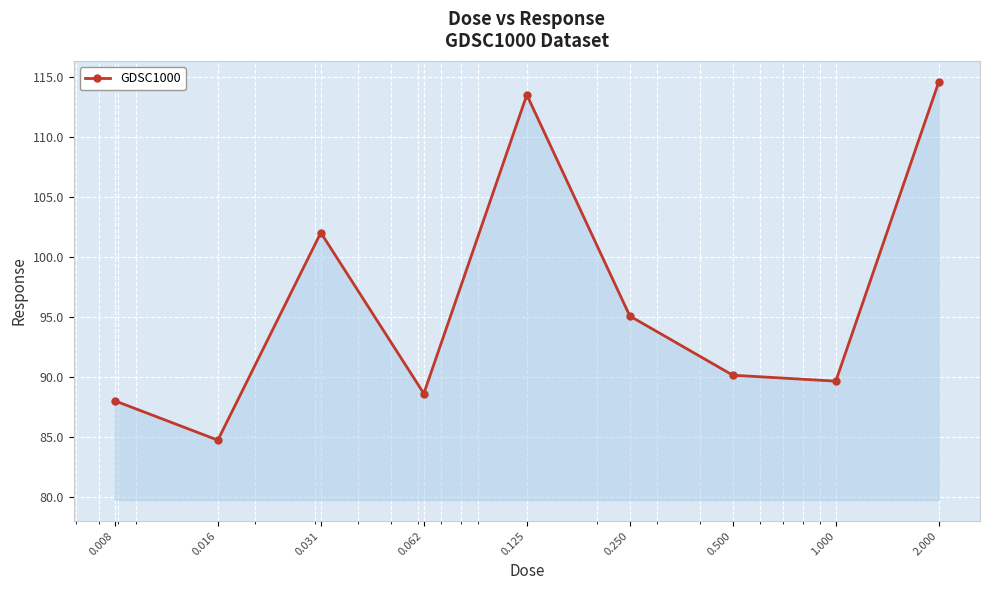

What is the maximum value shown in the chart?

114.6